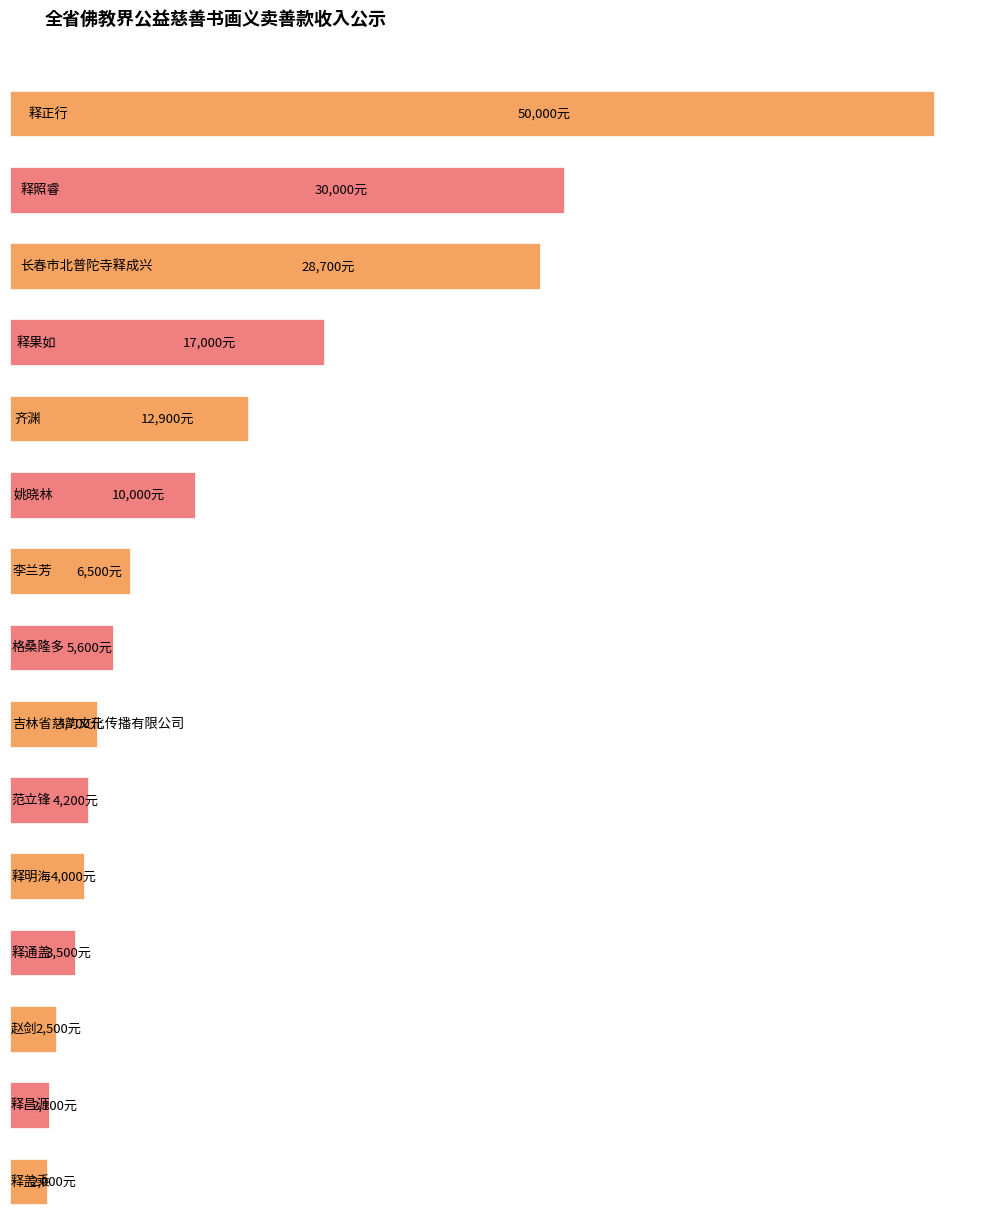

Read the value at 格桑隆多.

5600